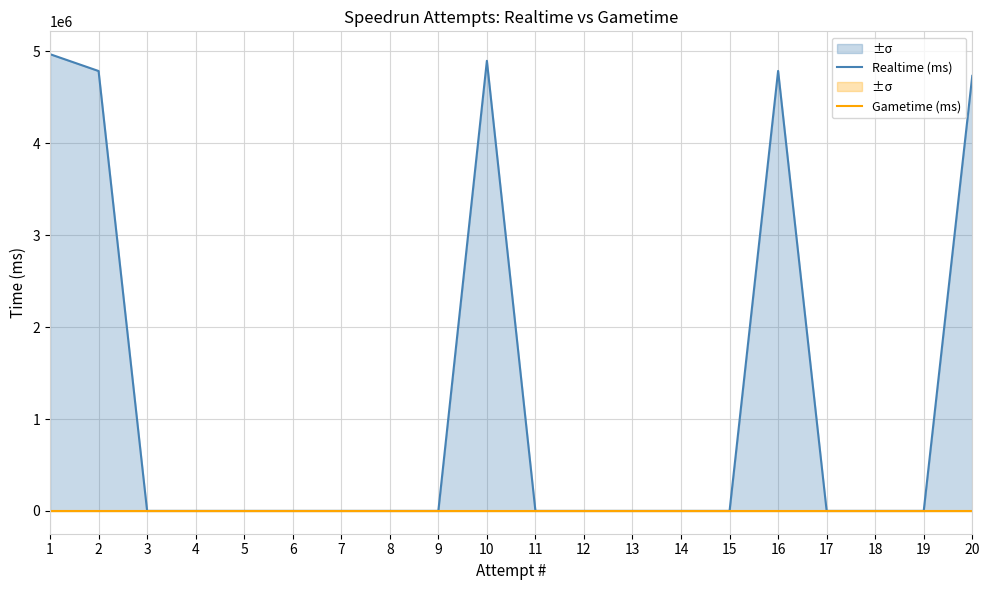

True or false: Realtime (ms) and Gametime (ms) intersect in this chart.

False